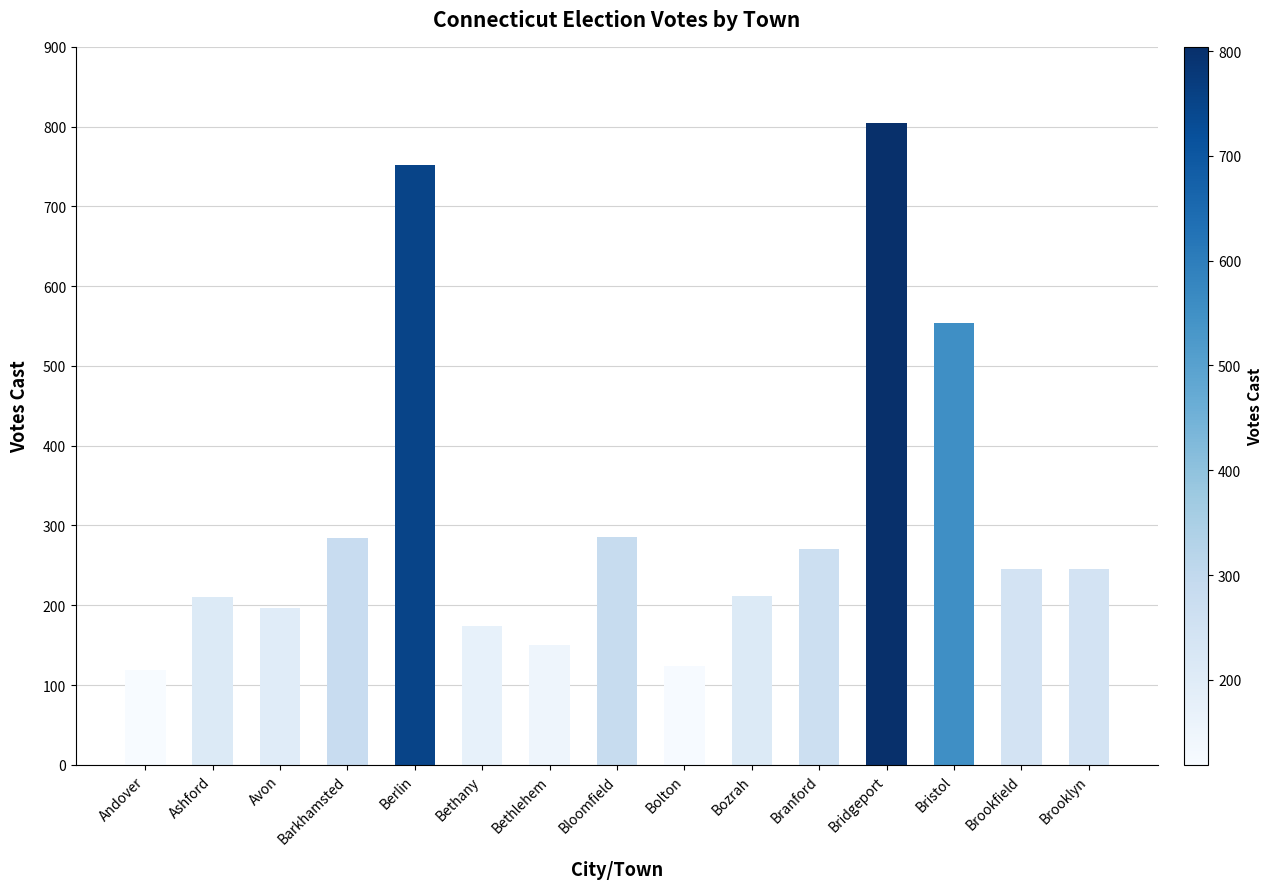

Between Bozrah and Bethlehem, which is larger?

Bozrah